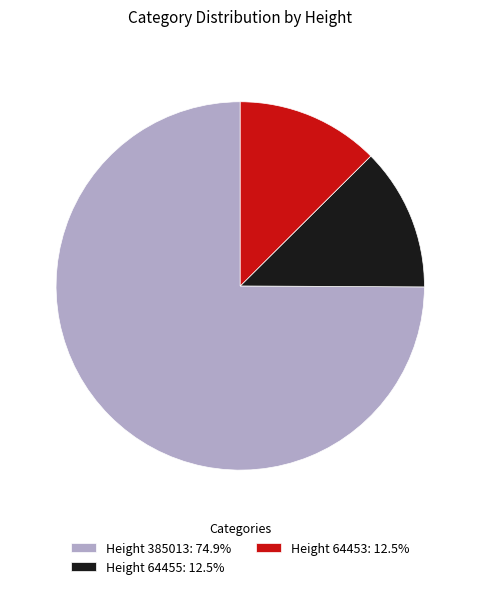

Is there any slice that represents more than half of the pie?

Yes